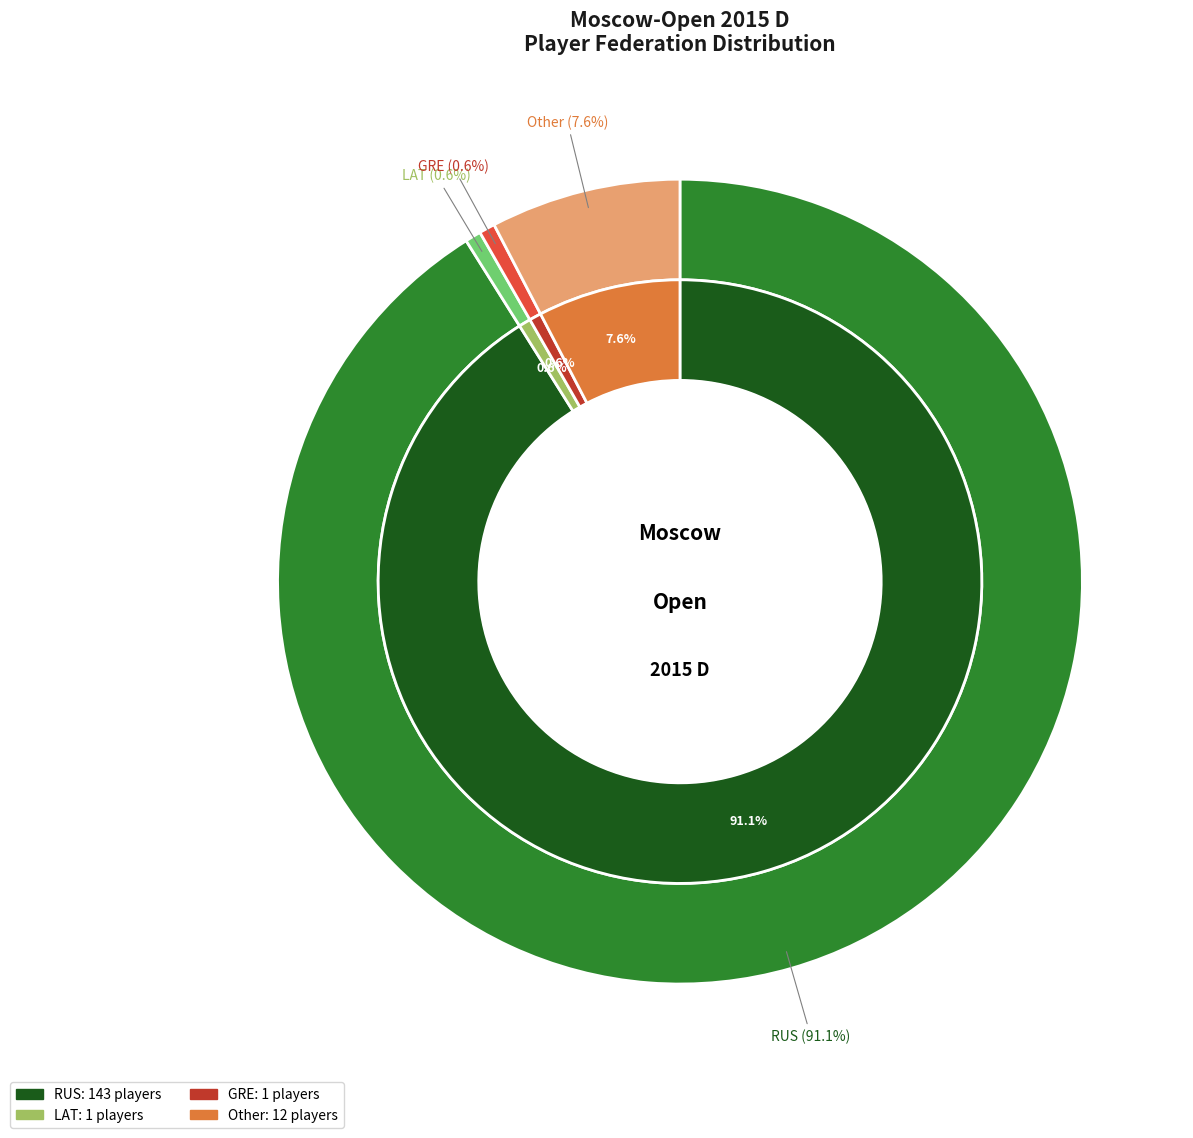

True or false: GRE accounts for 11% of the total.

False